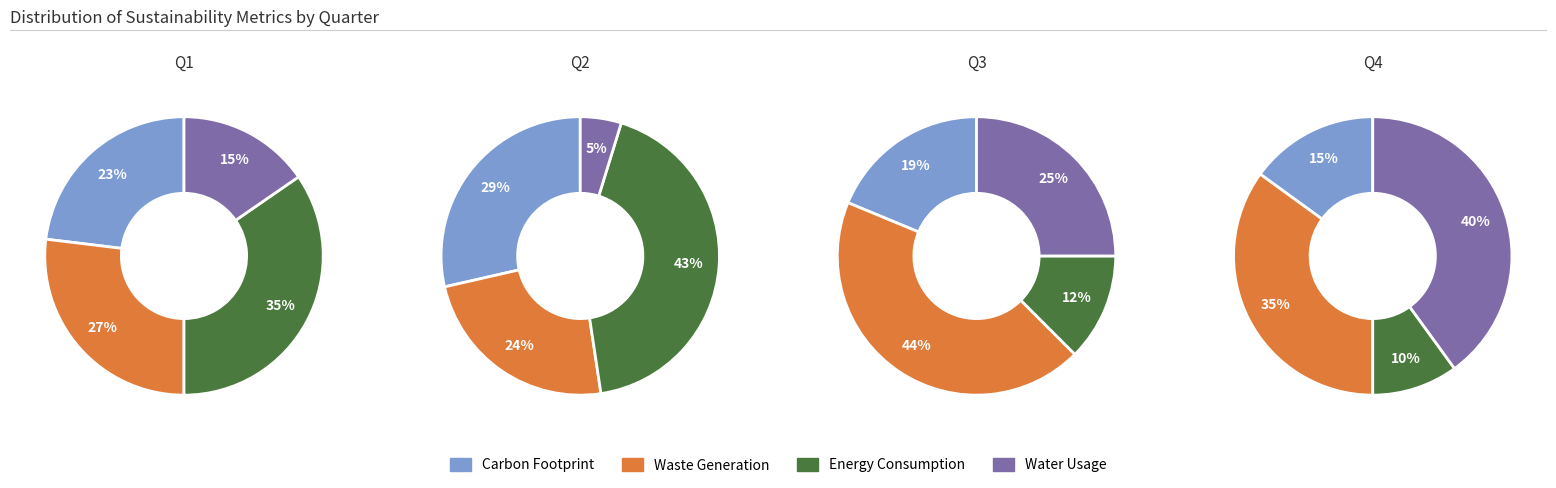

How many segments does this pie chart have?

4